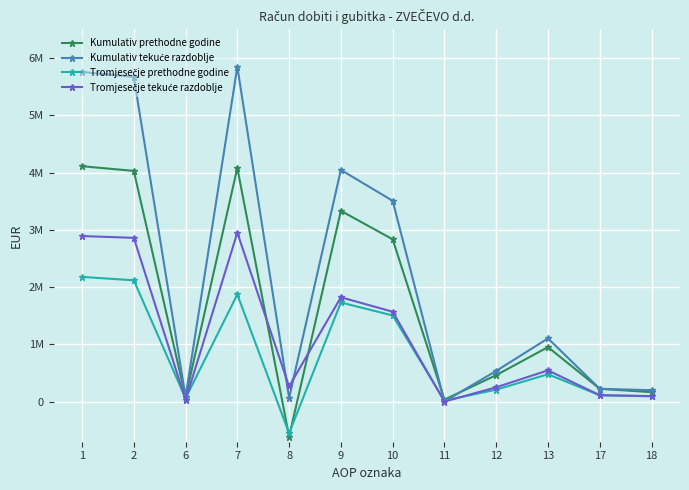

Which series changed the most between 1 and 7?

Tromjesečje prethodne godine